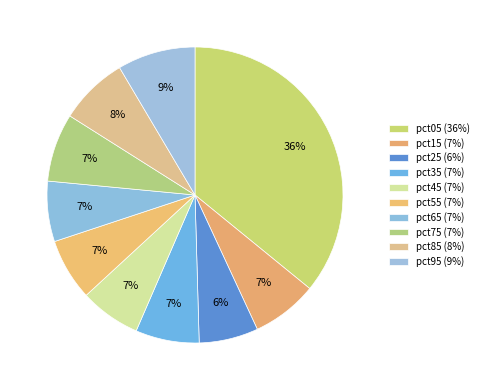

Rank the categories by value from highest to lowest.

pct05, pct95, pct85, pct75, pct15, pct35, pct55, pct45, pct65, pct25